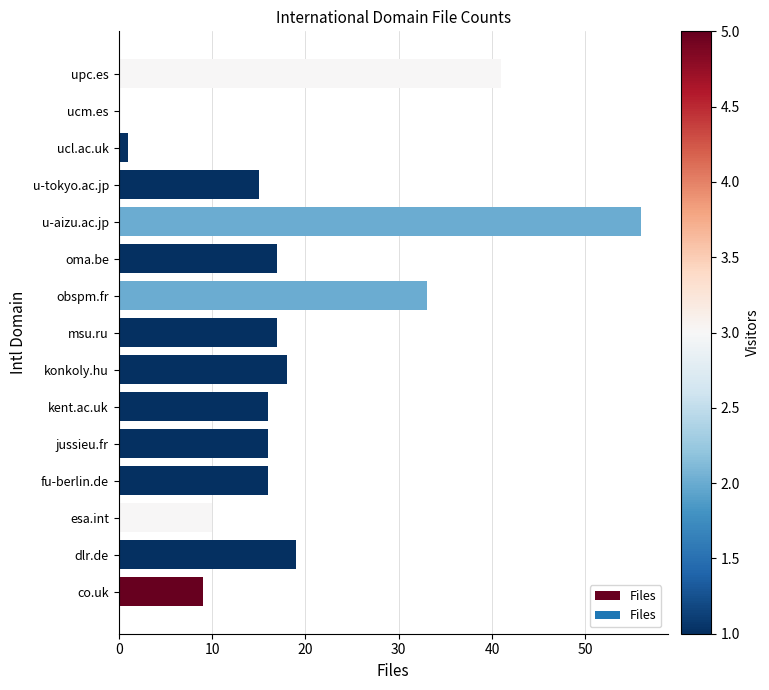

Count the number of categories in the chart.

15